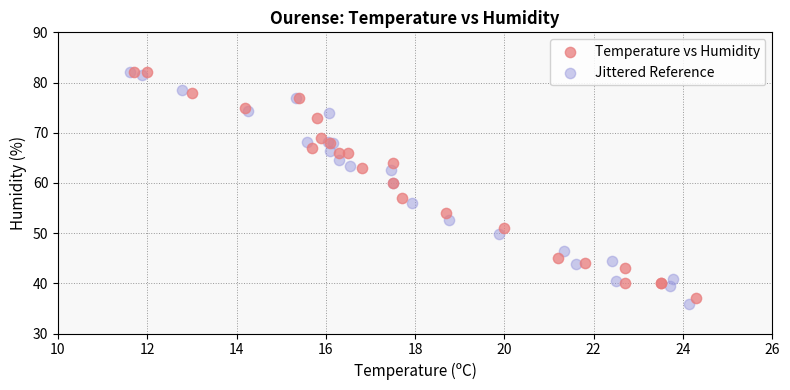

Which series has the largest Y range (max minus min)?

Jittered Reference